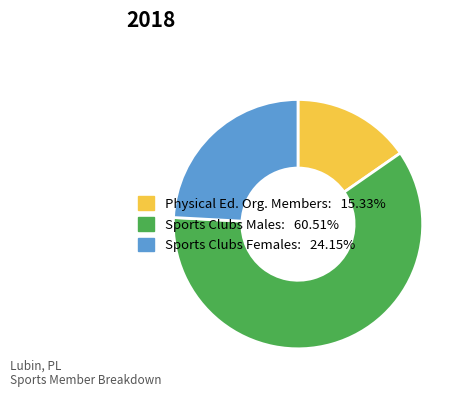

Is there any slice that represents more than half of the pie?

Yes